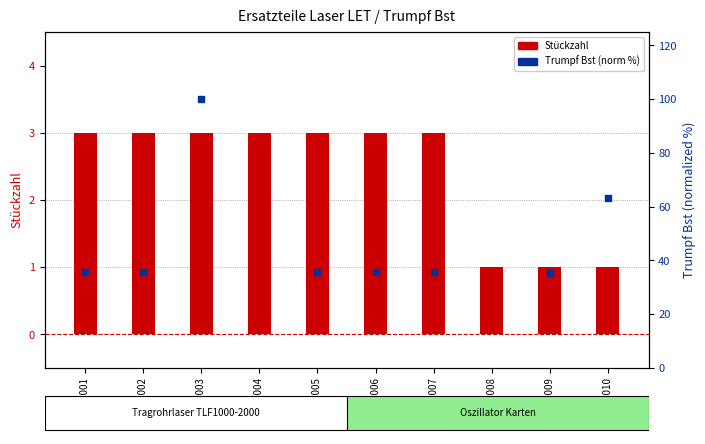

Which series contains the lowest Y value?

Stückzahl